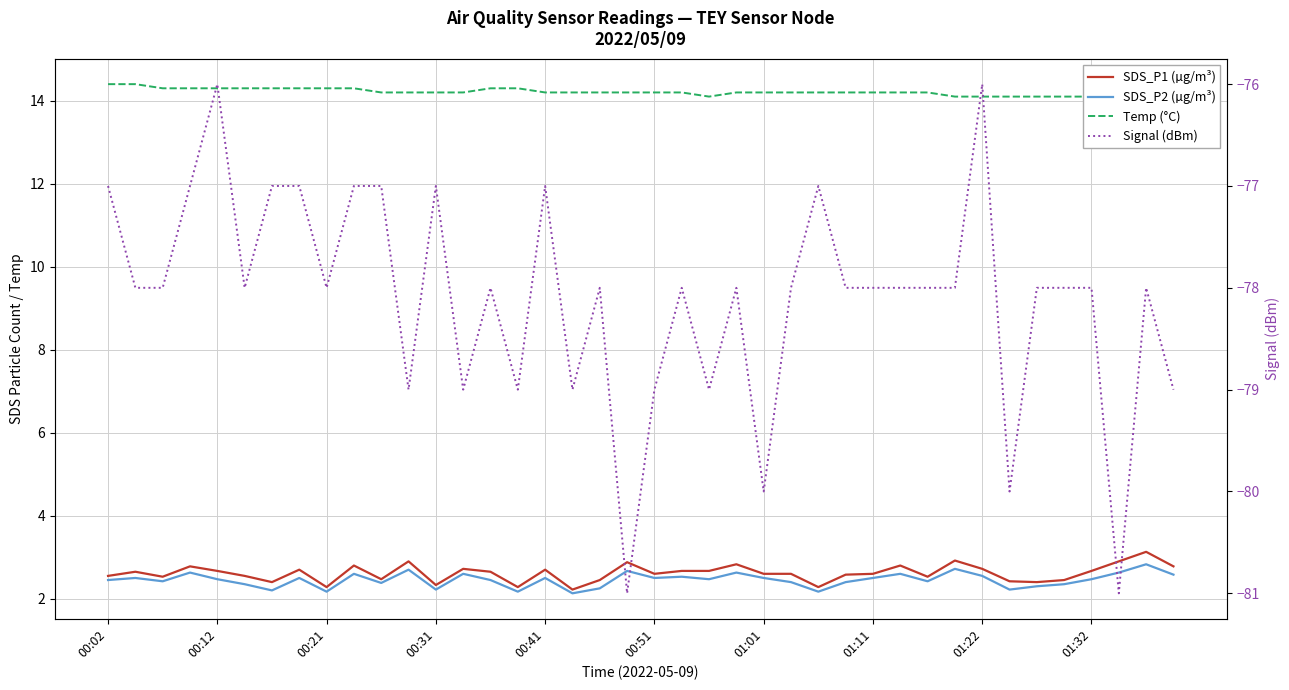

What is the difference between the maximum and minimum values in the SDS_P2 (µg/m³) series?

0.7